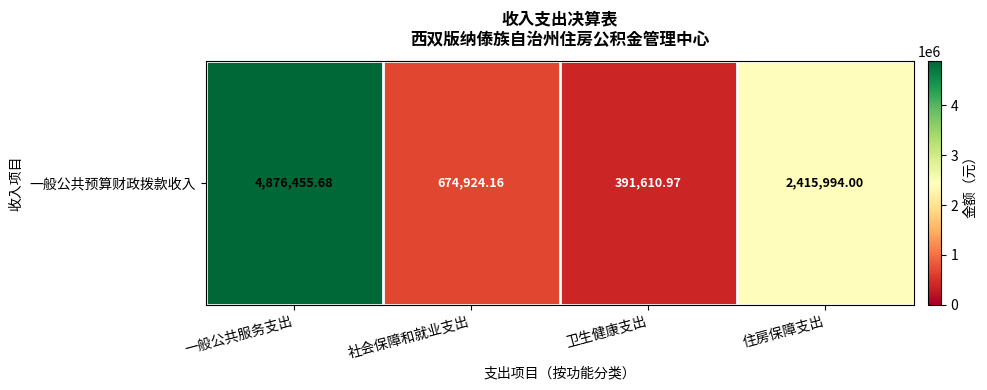

How many categories are shown in the chart?

4